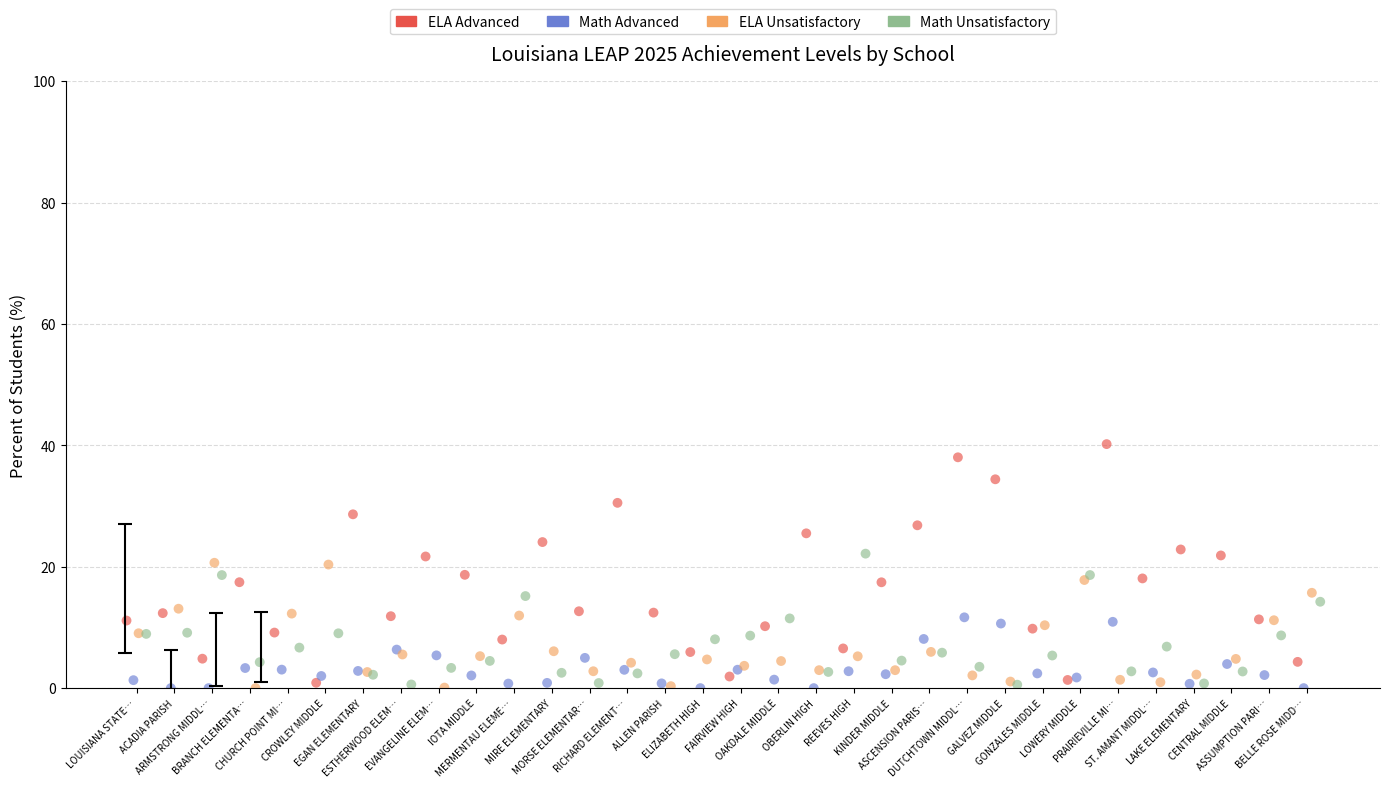

Which series reaches the maximum Y coordinate?

ELA Advanced